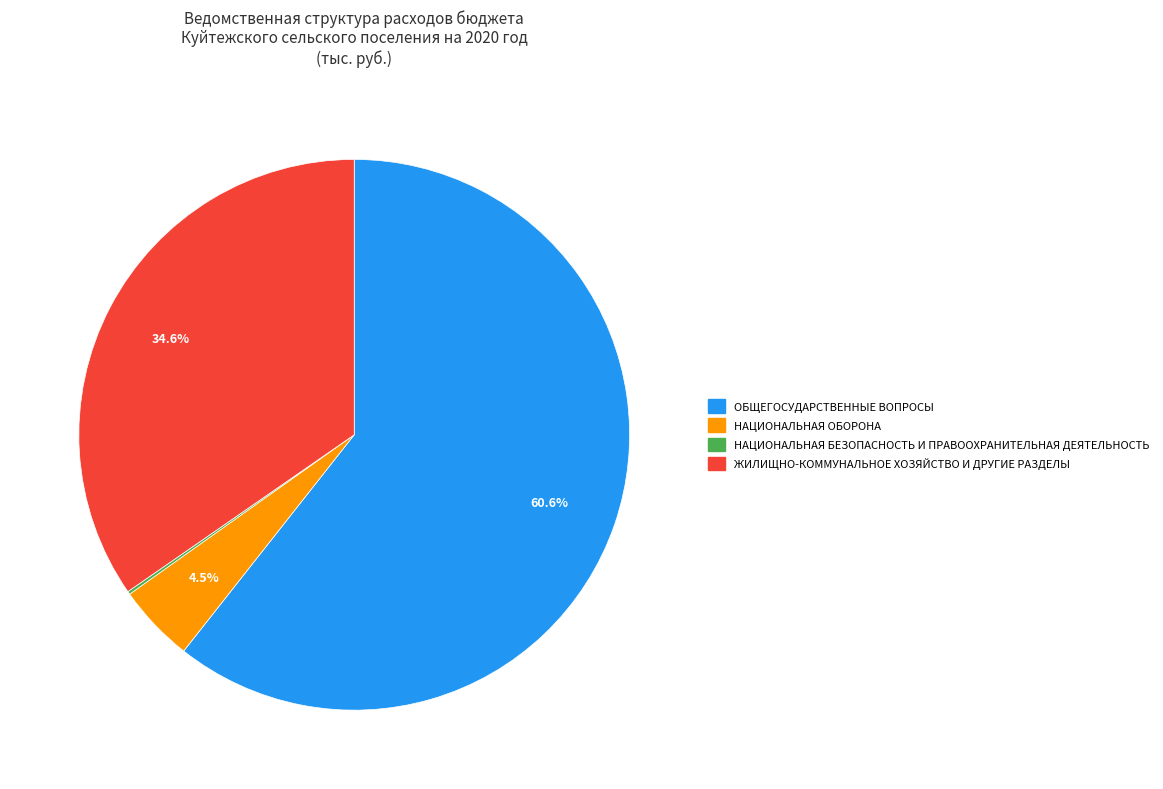

Which slice is the largest?

ОБЩЕГОСУДАРСТВЕННЫЕ ВОПРОСЫ